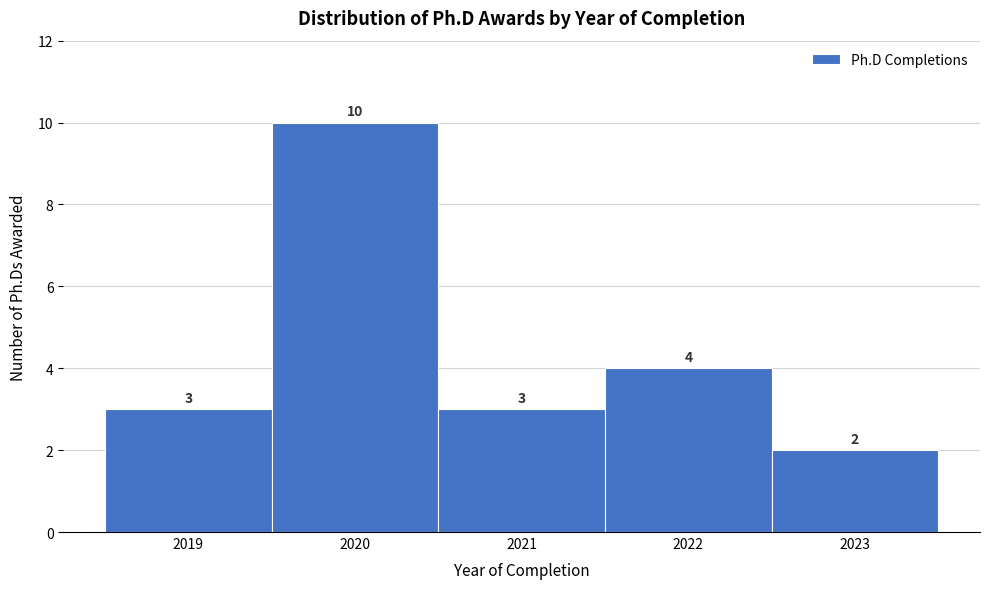

Reading left to right, list every bar in this chart as the range it spans on the x-axis followed by its height.

2018.5 to 2019.5: 3
2019.5 to 2020.5: 10
2020.5 to 2021.5: 3
2021.5 to 2022.5: 4
2022.5 to 2023.5: 2